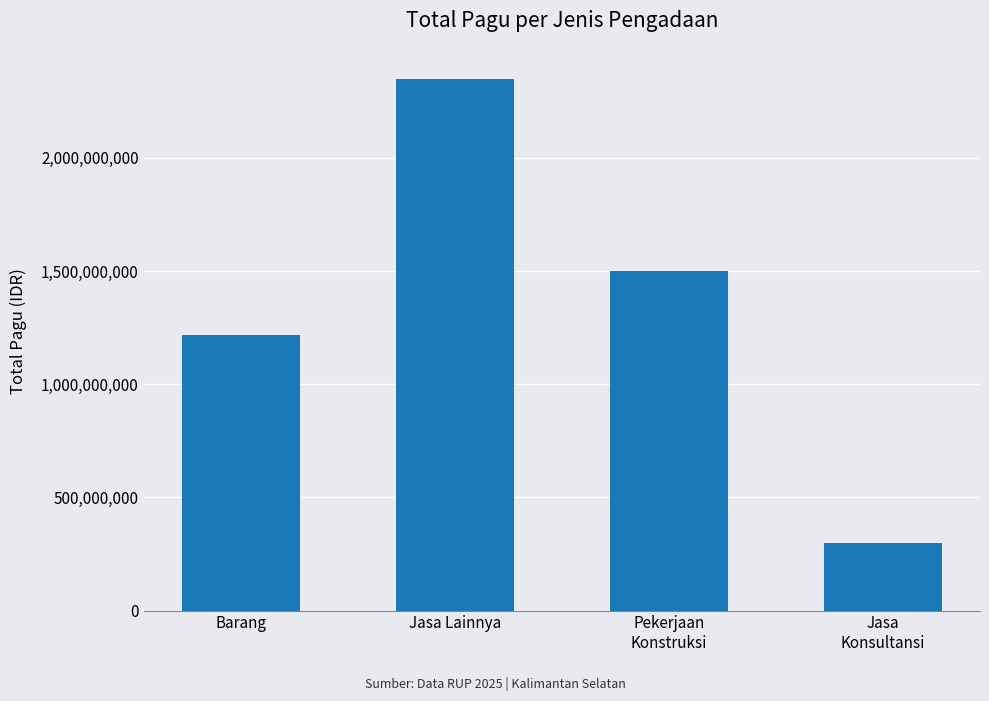

How many bars are there in total?

4